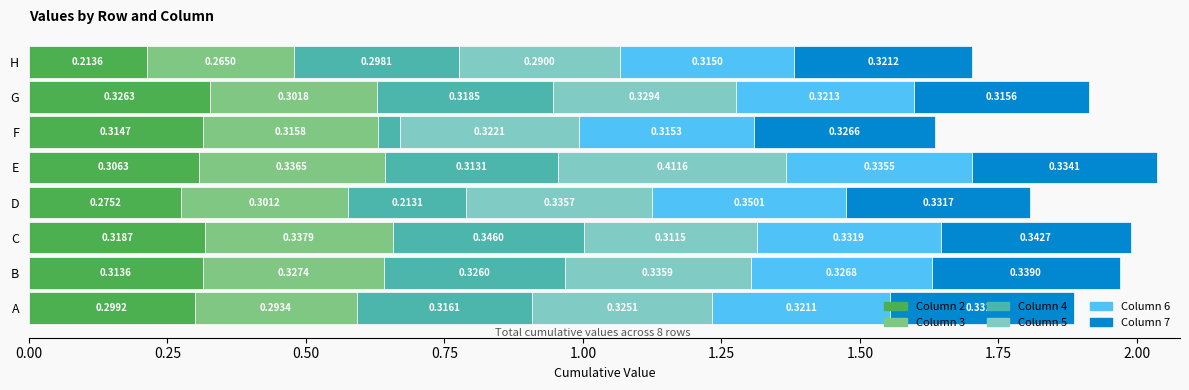

What is the total value across all series at D?

1.8